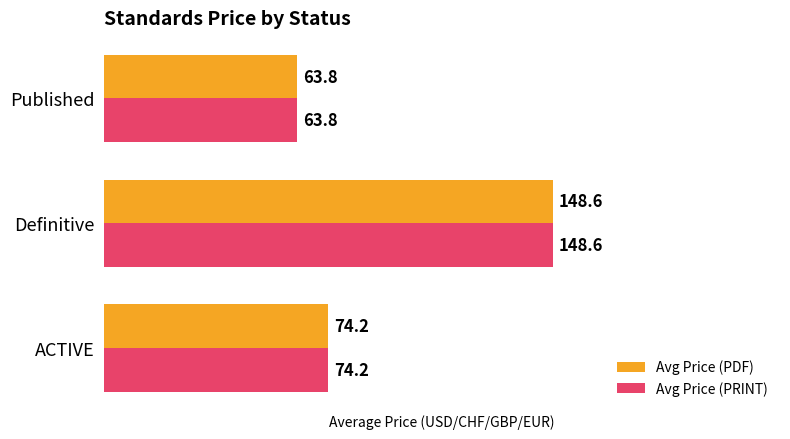

At how many categories does at least one series exceed 82?

1